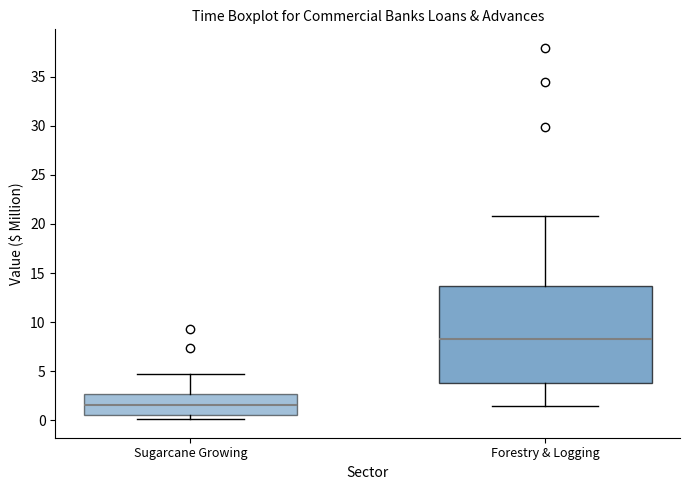

Which box's median line is the lowest?

Sugarcane Growing